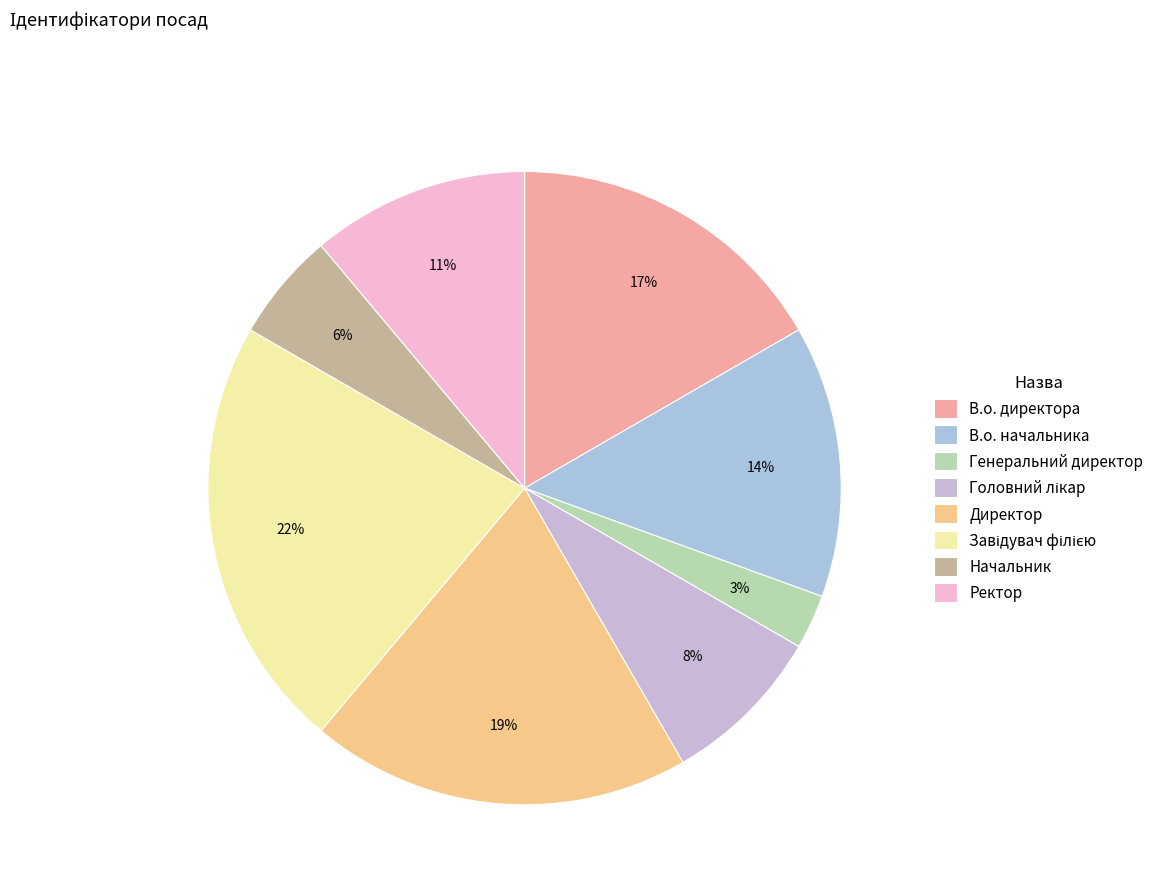

What percentage is the Начальник slice, to the nearest percent?

6%